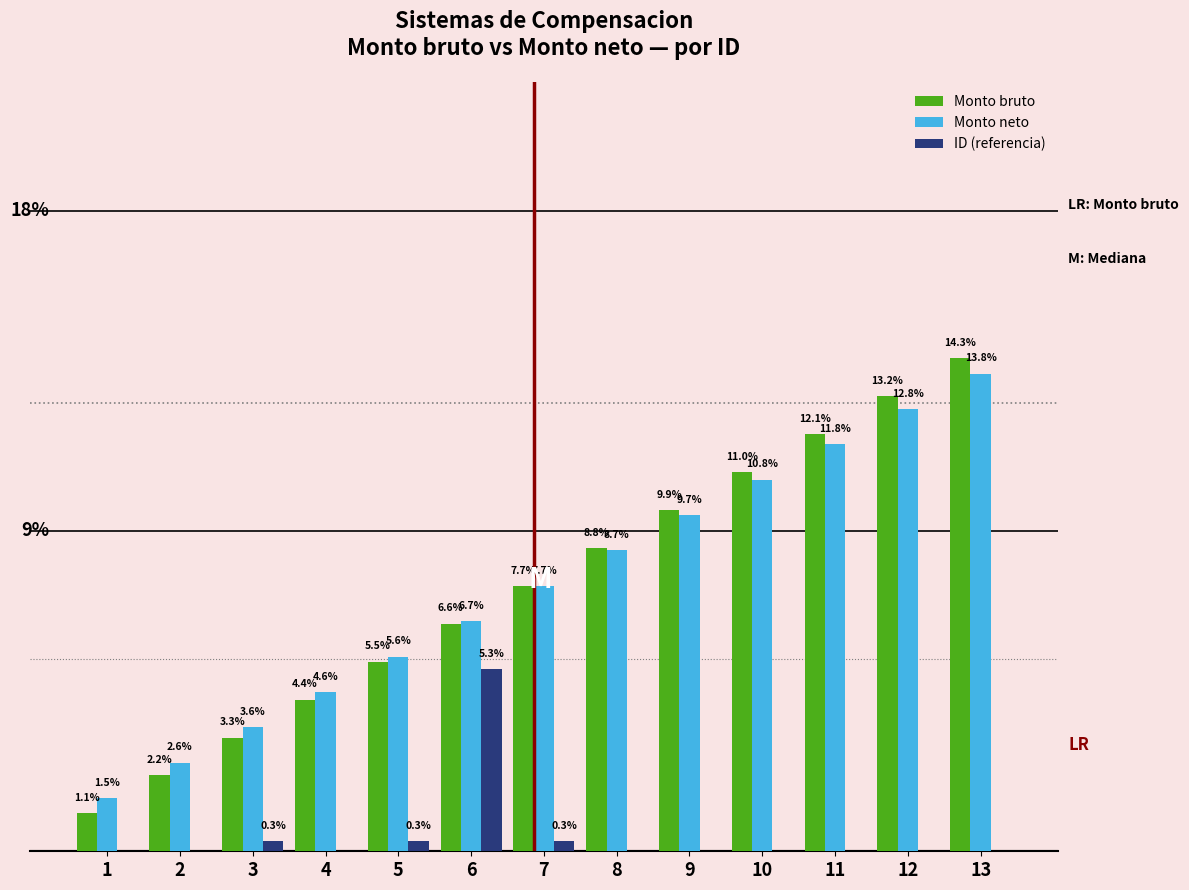

Is the value of Monto neto at 6 greater than the value of Monto bruto at 13?

No